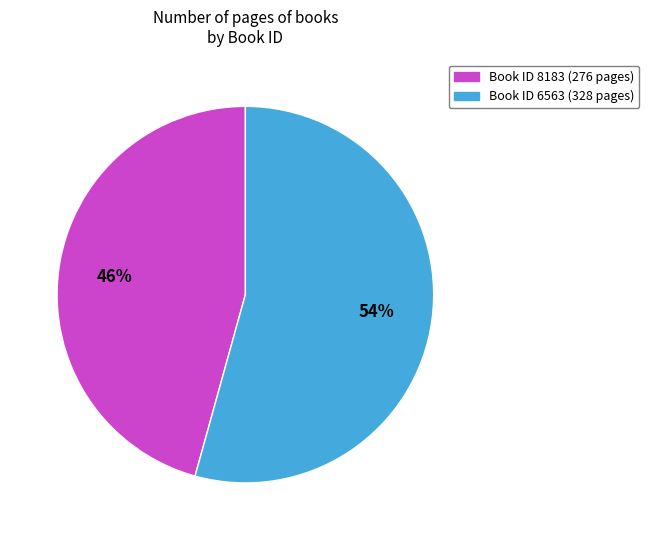

Count the number of slices in the pie.

2